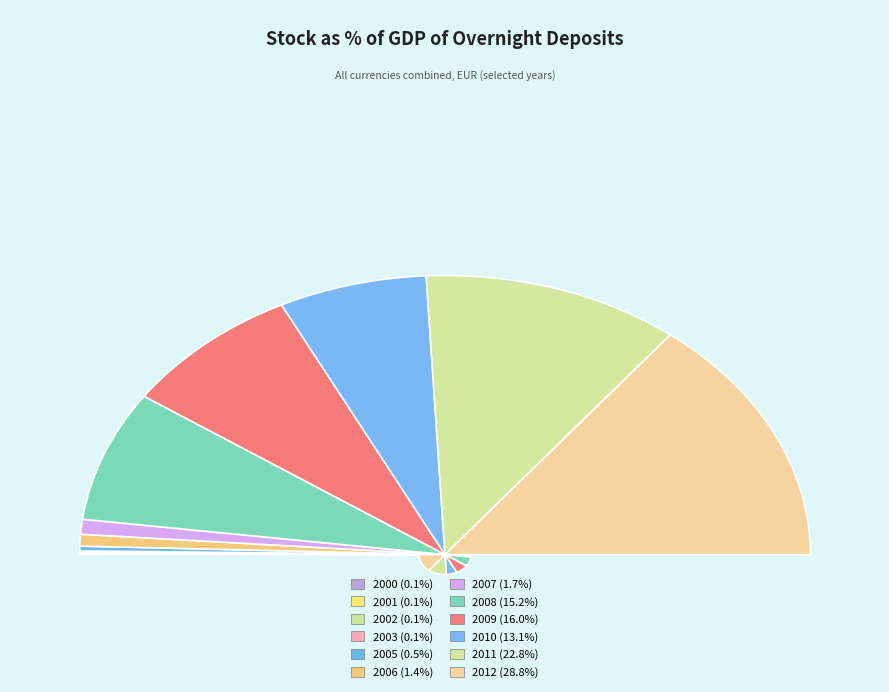

What percentage do 2003 and 2002 together represent?

0.2%